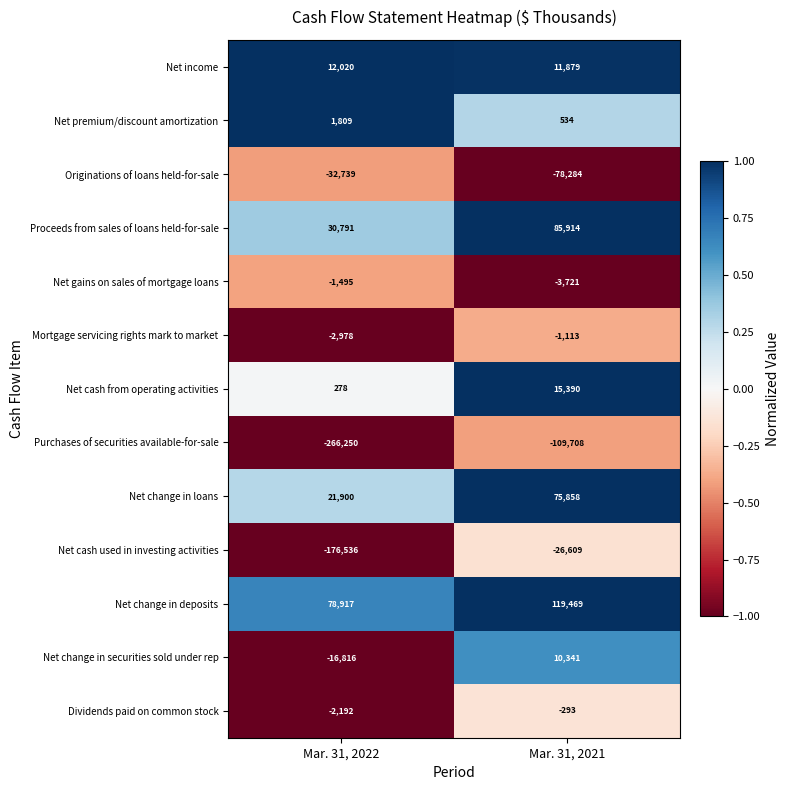

Rank the series at Mar. 31, 2022 from lowest to highest value.

Purchases of securities available-for-sale, Net cash used in investing activities, Originations of loans held-for-sale, Net change in securities sold under rep, Mortgage servicing rights mark to market, Dividends paid on common stock, Net gains on sales of mortgage loans, Net cash from operating activities, Net premium/discount amortization, Net income, Net change in loans, Proceeds from sales of loans held-for-sale, Net change in deposits